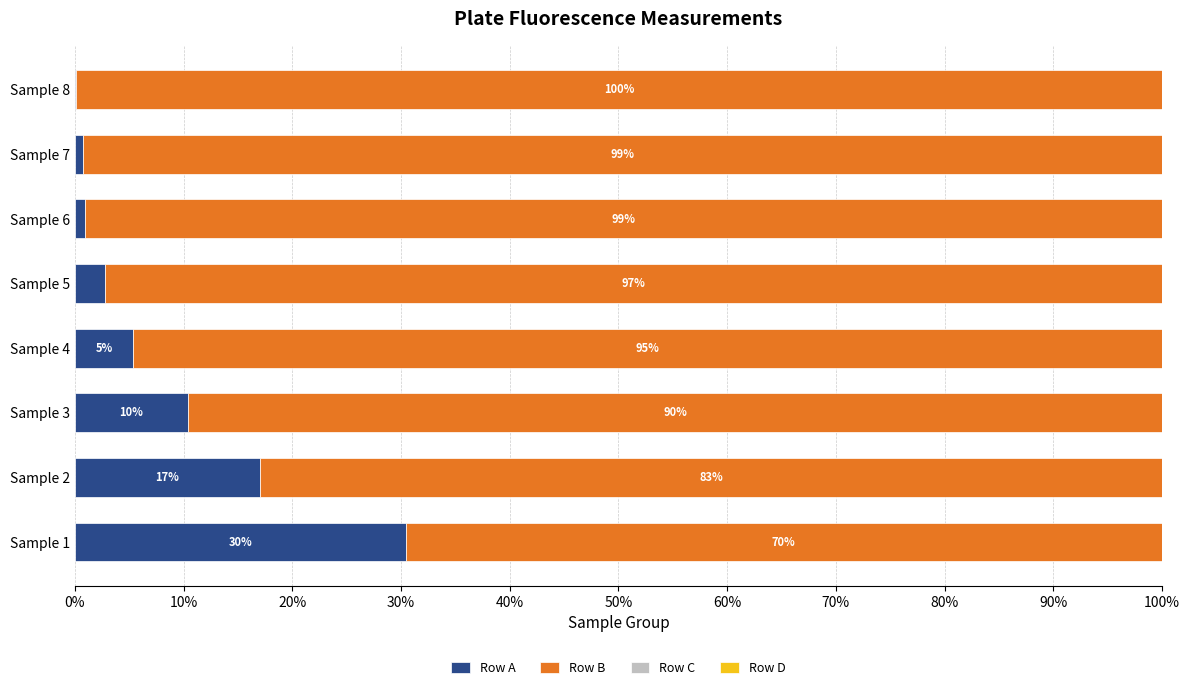

How many categories are shown in the chart?

8